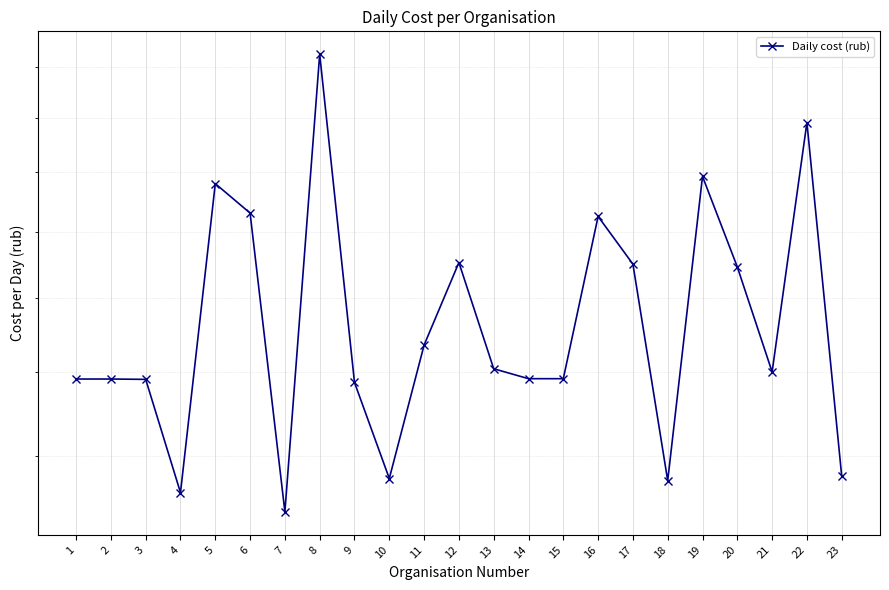

Rank the categories by value from lowest to highest.

7, 4, 18, 10, 23, 9, 3, 1, 2, 14, 15, 21, 13, 11, 20, 17, 12, 16, 6, 5, 19, 22, 8